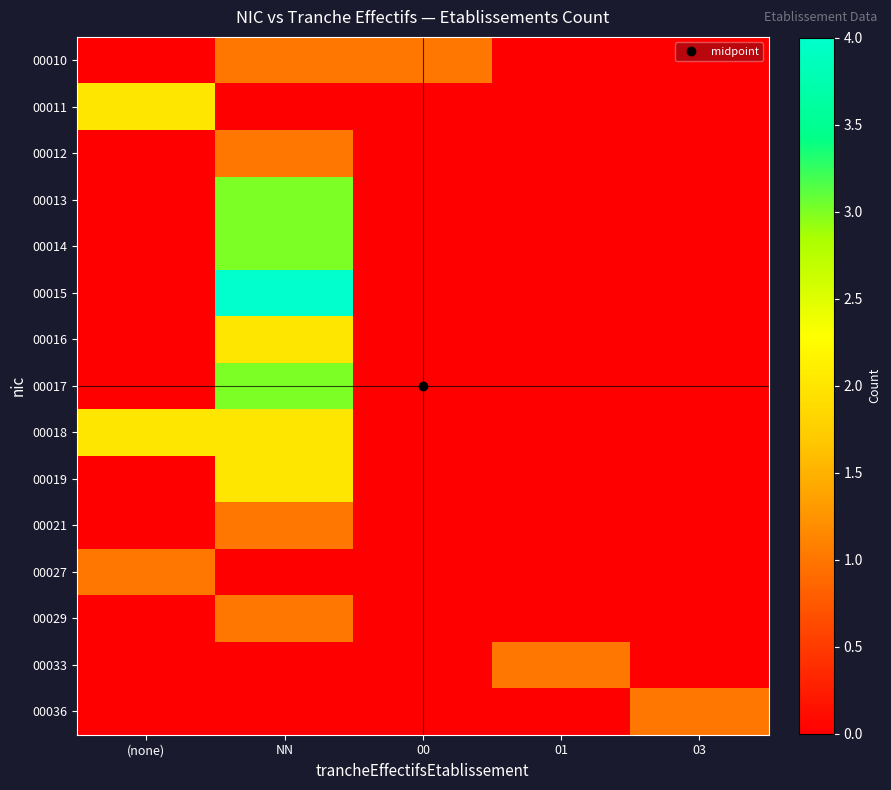

How many series are shown in this chart?

15